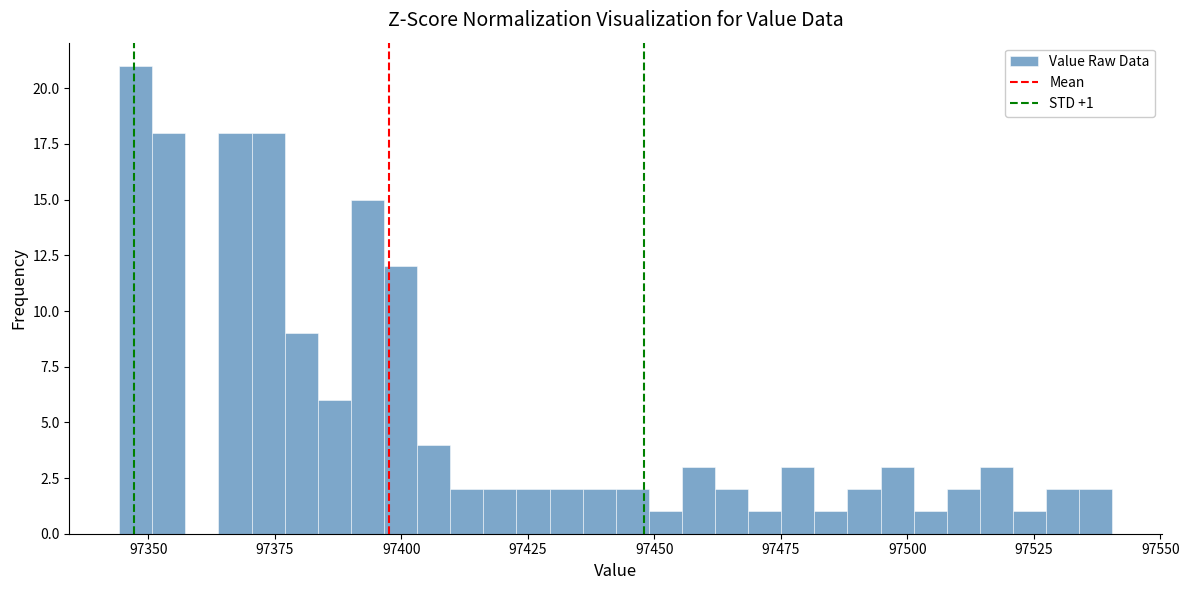

Around what value on the x-axis is the tallest bar? Give the approximate position of its centre, as read against the axis.

97345